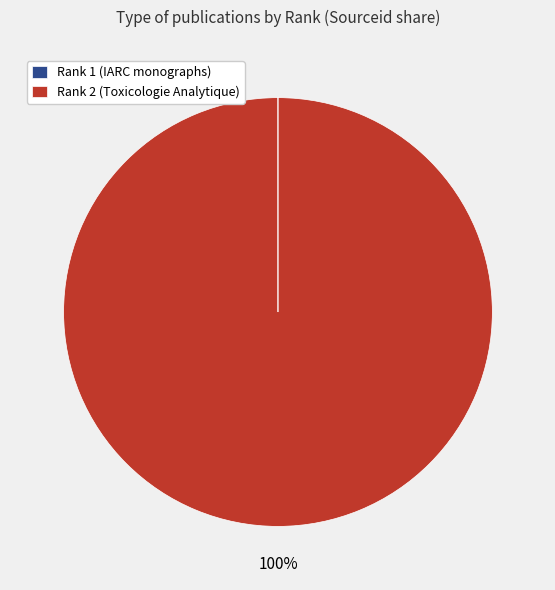

Does Rank 2 (Toxicologie Analytique) represent more than half of the total?

Yes